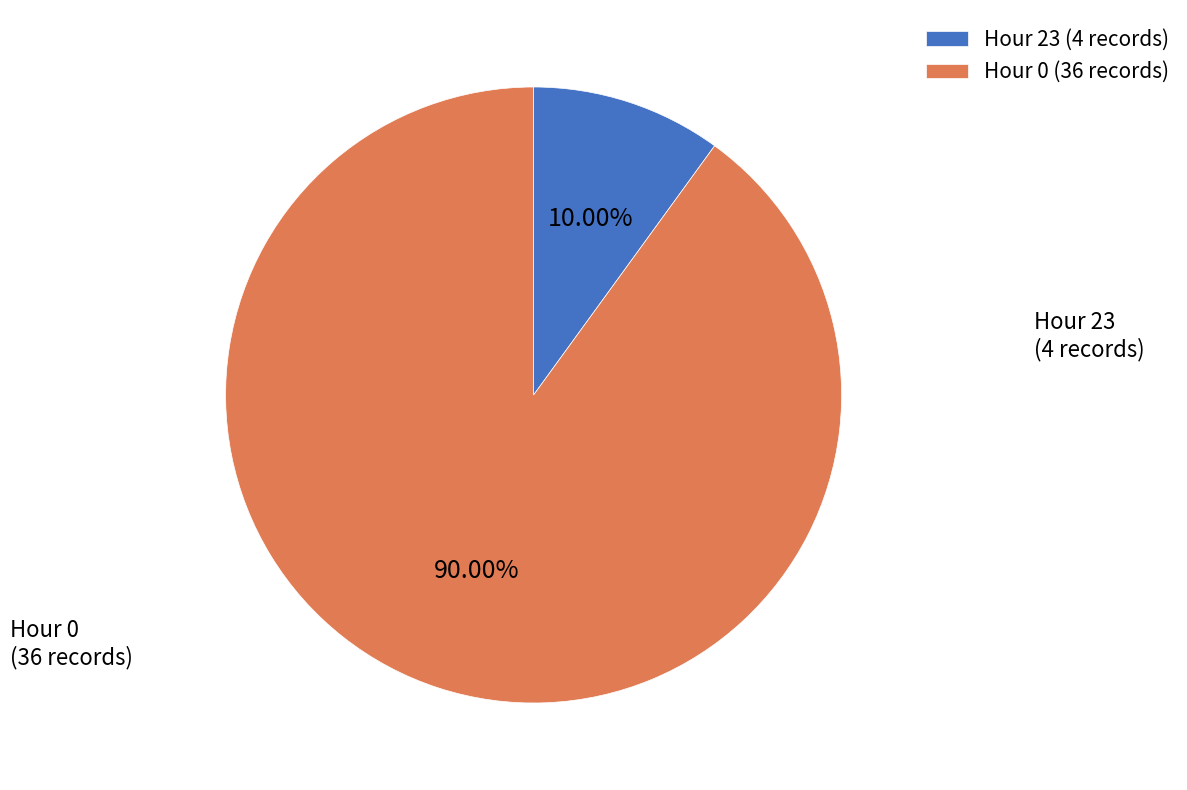

What is the majority slice?

Hour 0